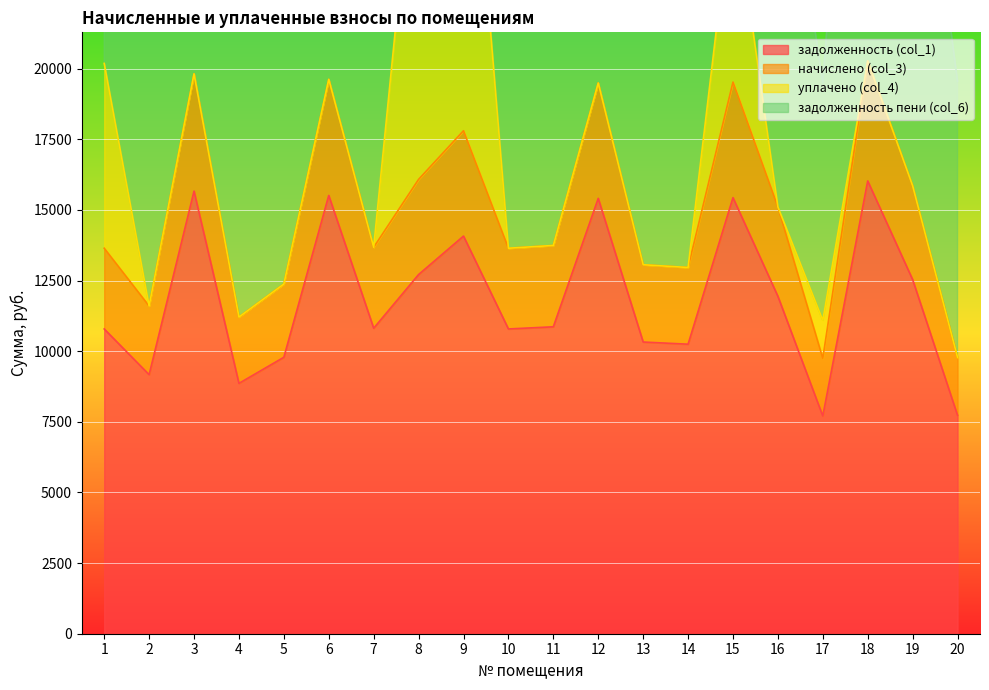

The value of задолженность (col_1) at 5 is 16885.8. True or false?

False